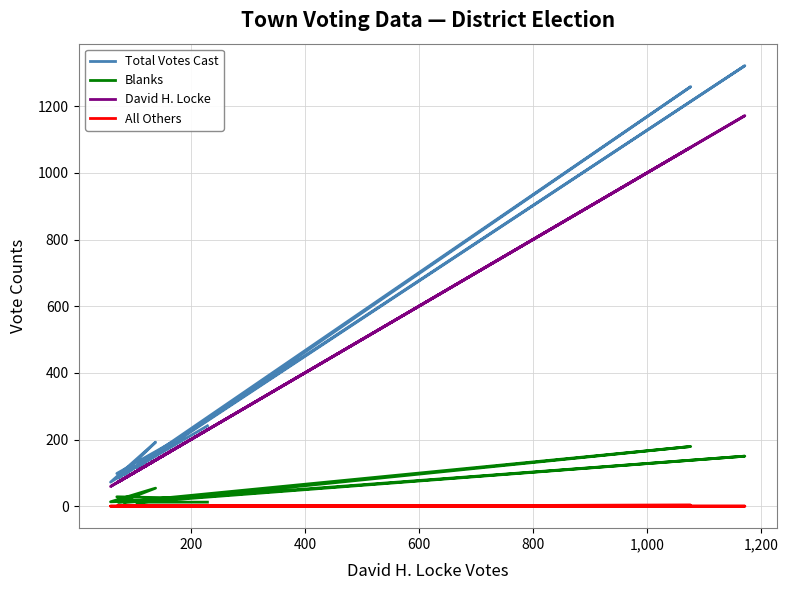

List the series in order of their peak value, highest first.

Total Votes Cast, David H. Locke, Blanks, All Others